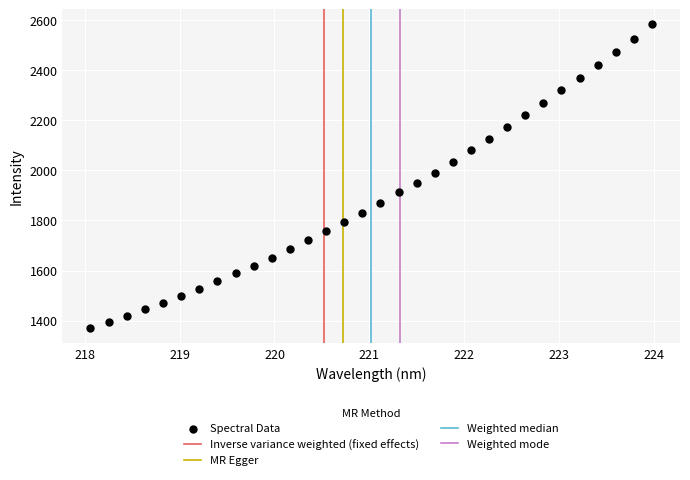

What is the range of X values (max minus min)?

5.9